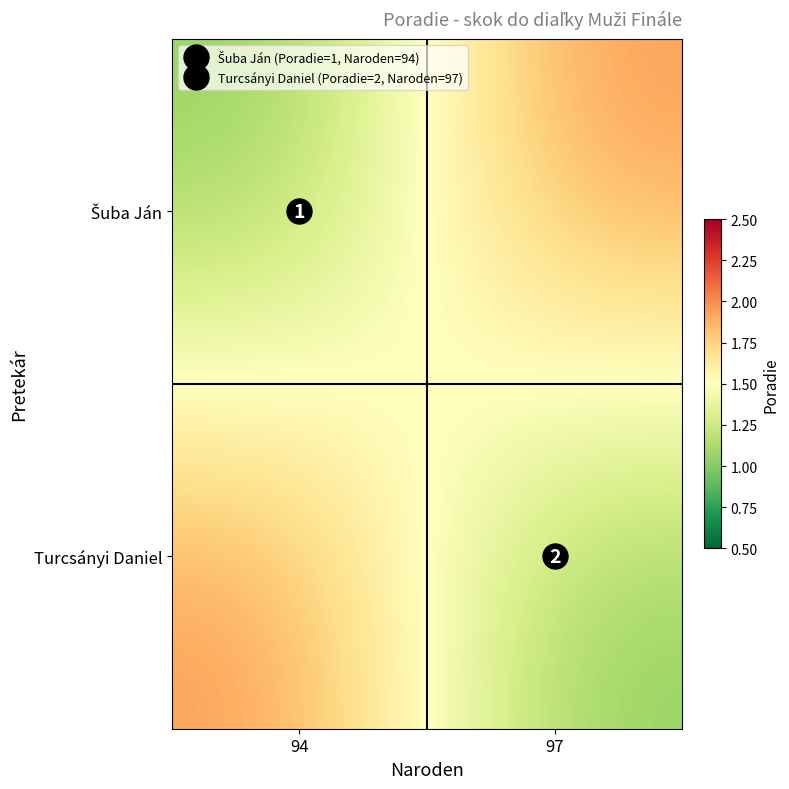

Is the value of Šuba Ján at 94 greater than the value of Turcsányi Daniel at 94?

No